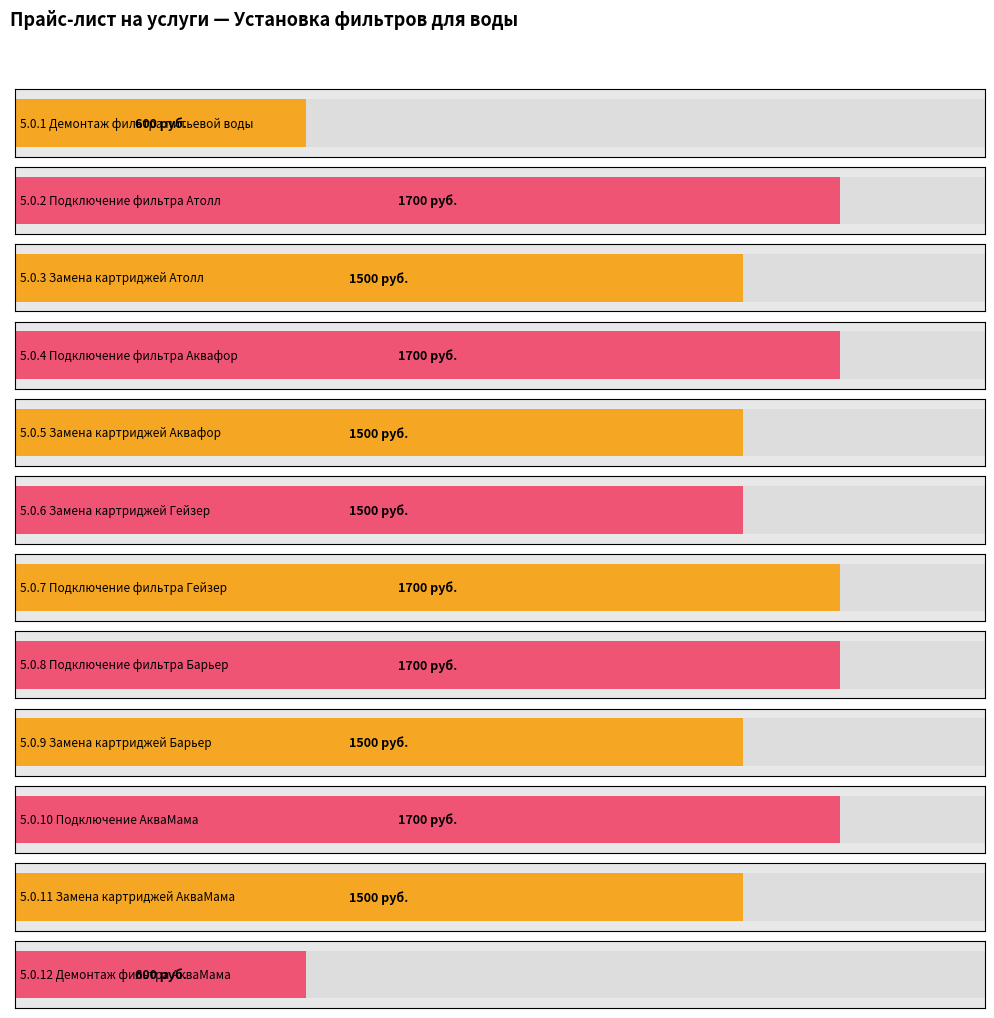

Is it true that the value at 5.0.8 Подключение фильтра Барьер is 1700?

True